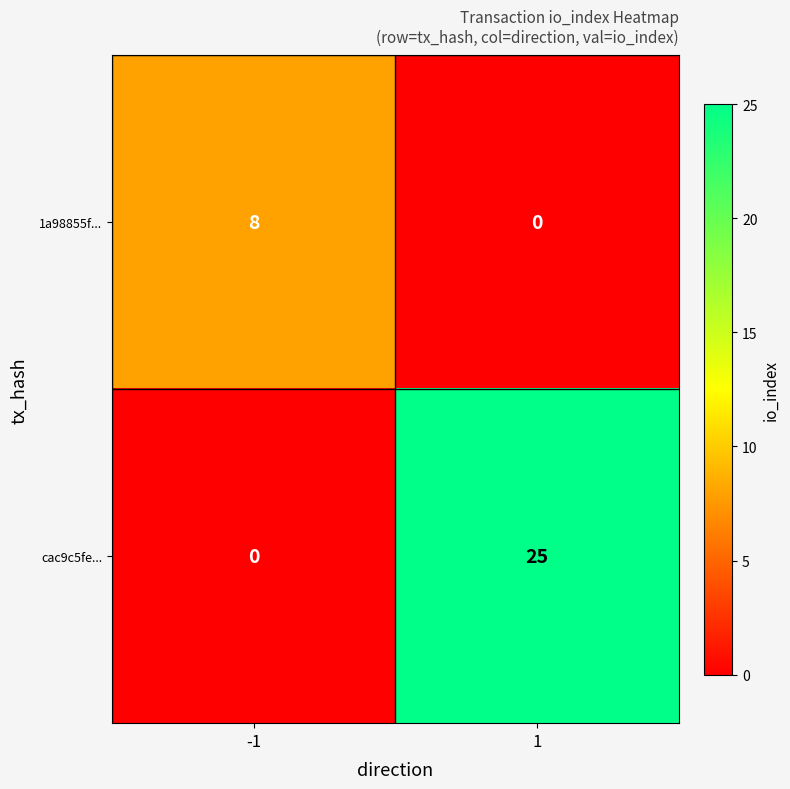

Reading left to right, list all the values displayed in this chart.

1a98855f...: 8	0
cac9c5fe...: 0	25